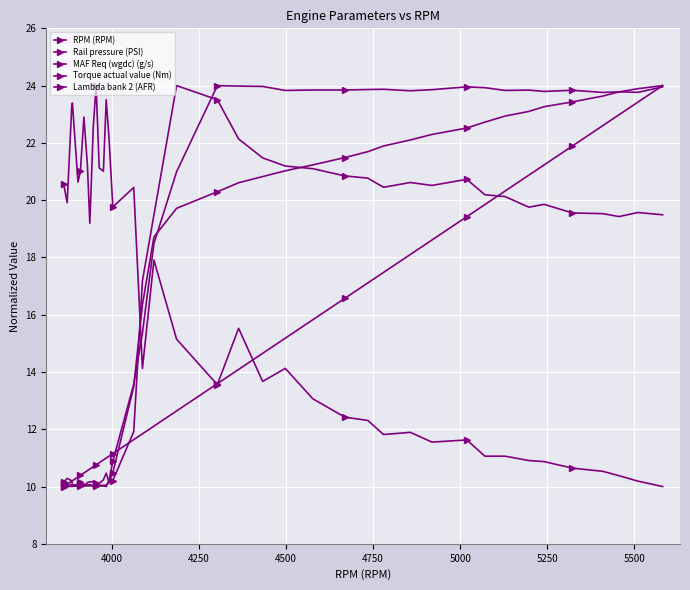

Which series has the widest spread of values?

RPM (RPM)